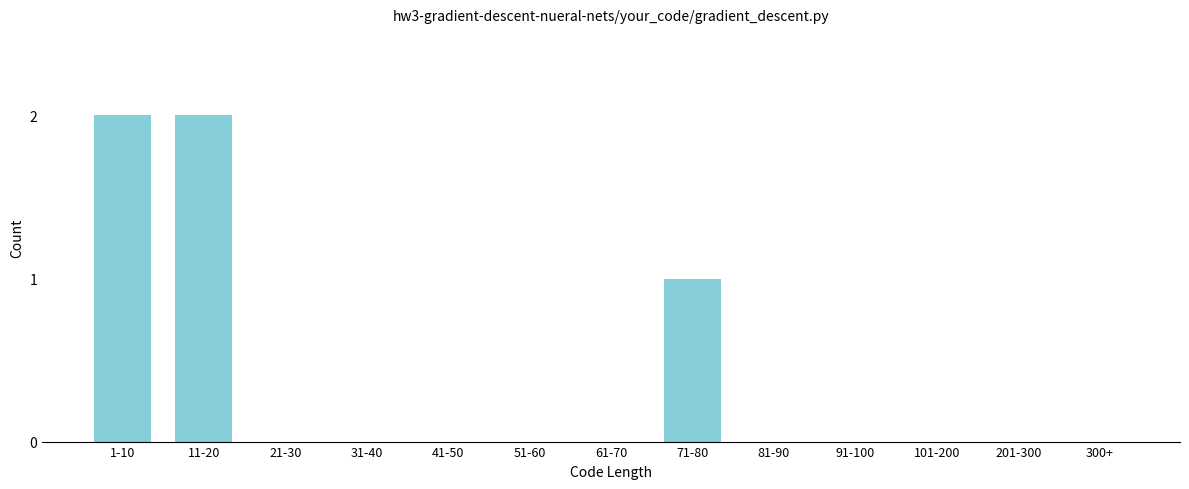

Reading right to left, what are all the values shown in this chart?

300+=0	201-300=0	101-200=0	91-100=0	81-90=0	71-80=1	61-70=0	51-60=0	41-50=0	31-40=0	21-30=0	11-20=2	1-10=2